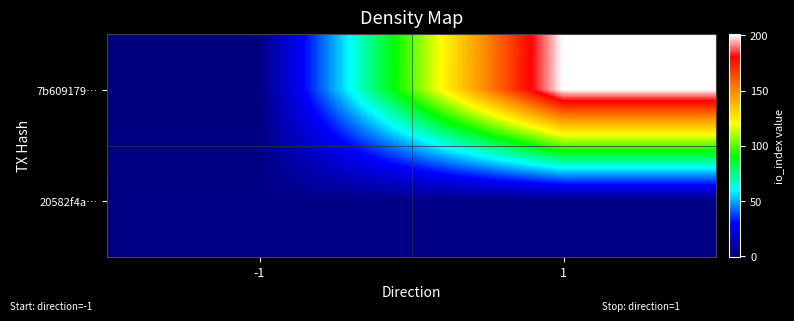

Reading left to right, extract all data points from this chart.

7b609179…: -1=-1	1=201
20582f4a…: -1=1	1=1